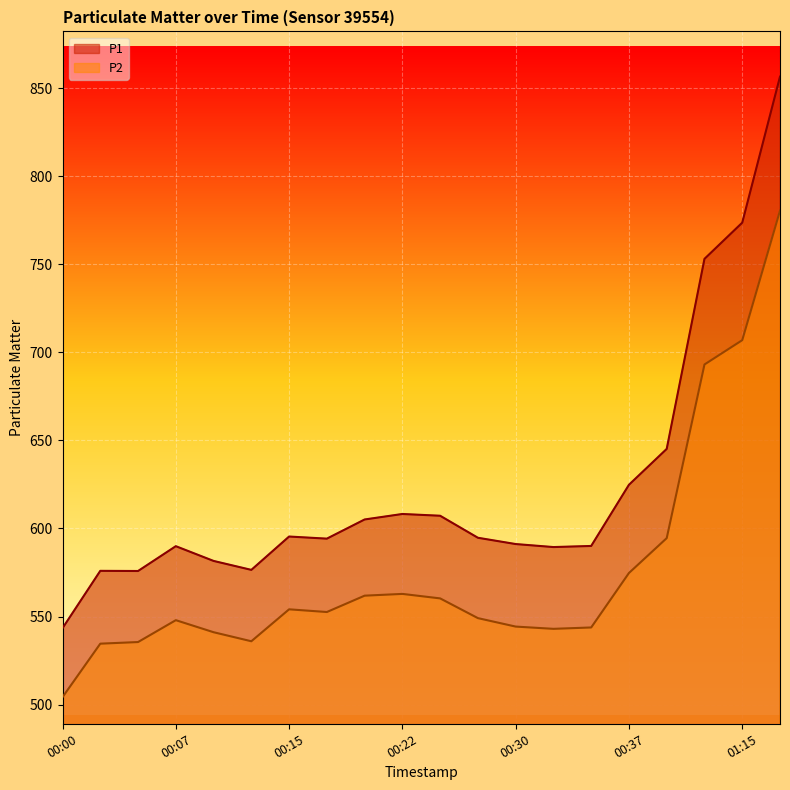

Reading left to right, transcribe all the data shown in this chart.

P1: 543.4	575.9	575.8	589.9	581.5	576.5	595.4	594.2	605.1	608.2	607.2	594.7	591.1	589.4	590.0	624.8	645.1	753.0	773.6	856.5
P2: 504.2	534.6	535.5	547.9	541.1	536.0	554.1	552.5	561.8	562.8	560.3	549.1	544.3	543.0	543.8	574.7	594.5	693.1	706.9	780.4